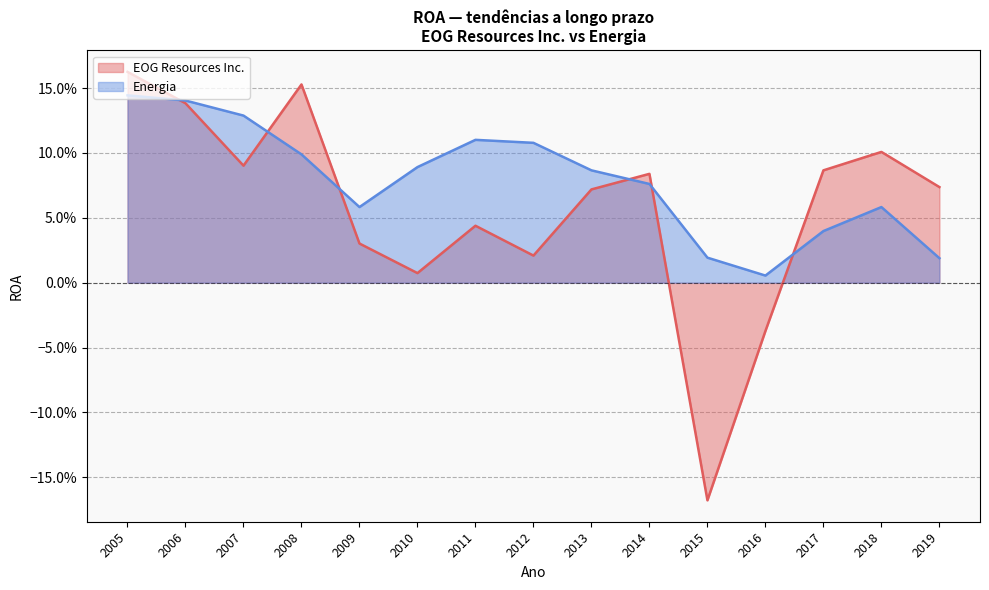

What is the greatest value displayed?

0.2